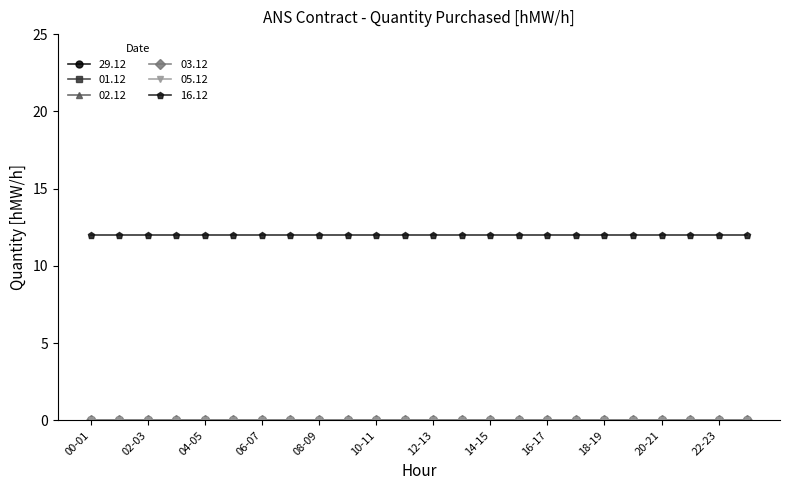

Reading left to right, transcribe all the data shown in this chart.

29.12: 0	0	0	0	0	0	0	0	0	0	0	0	0	0	0	0	0	0	0	0	0	0	0	0
01.12: 0	0	0	0	0	0	0	0	0	0	0	0	0	0	0	0	0	0	0	0	0	0	0	0
02.12: 0	0	0	0	0	0	0	0	0	0	0	0	0	0	0	0	0	0	0	0	0	0	0	0
03.12: 0	0	0	0	0	0	0	0	0	0	0	0	0	0	0	0	0	0	0	0	0	0	0	0
05.12: 0	0	0	0	0	0	0	0	0	0	0	0	0	0	0	0	0	0	0	0	0	0	0	0
16.12: 12	12	12	12	12	12	12	12	12	12	12	12	12	12	12	12	12	12	12	12	12	12	12	12